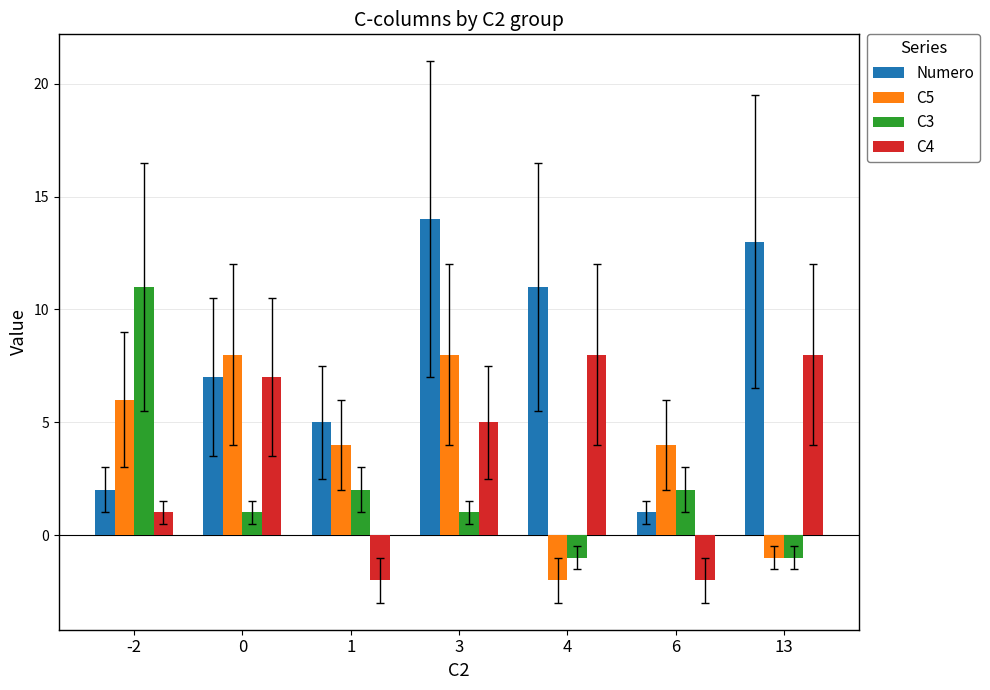

Which series has the largest total across all categories?

Numero